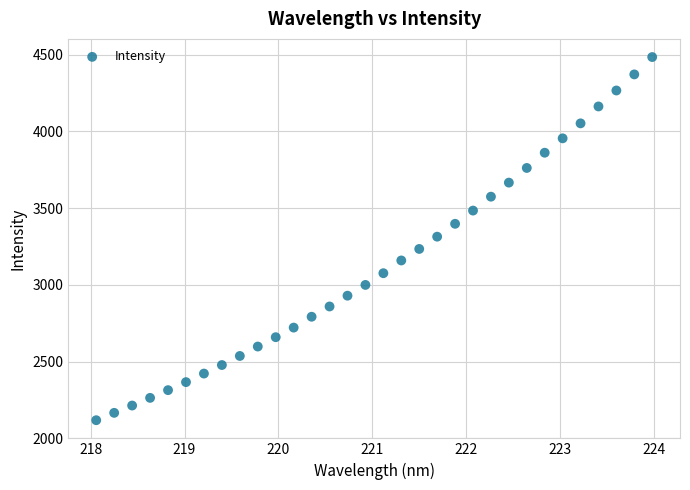

What is the range of X values (max minus min)?

5.9